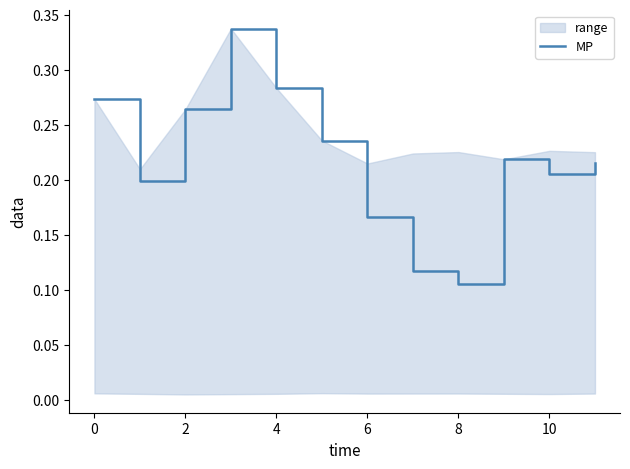

Does the chart display data point markers on the line(s)?

No